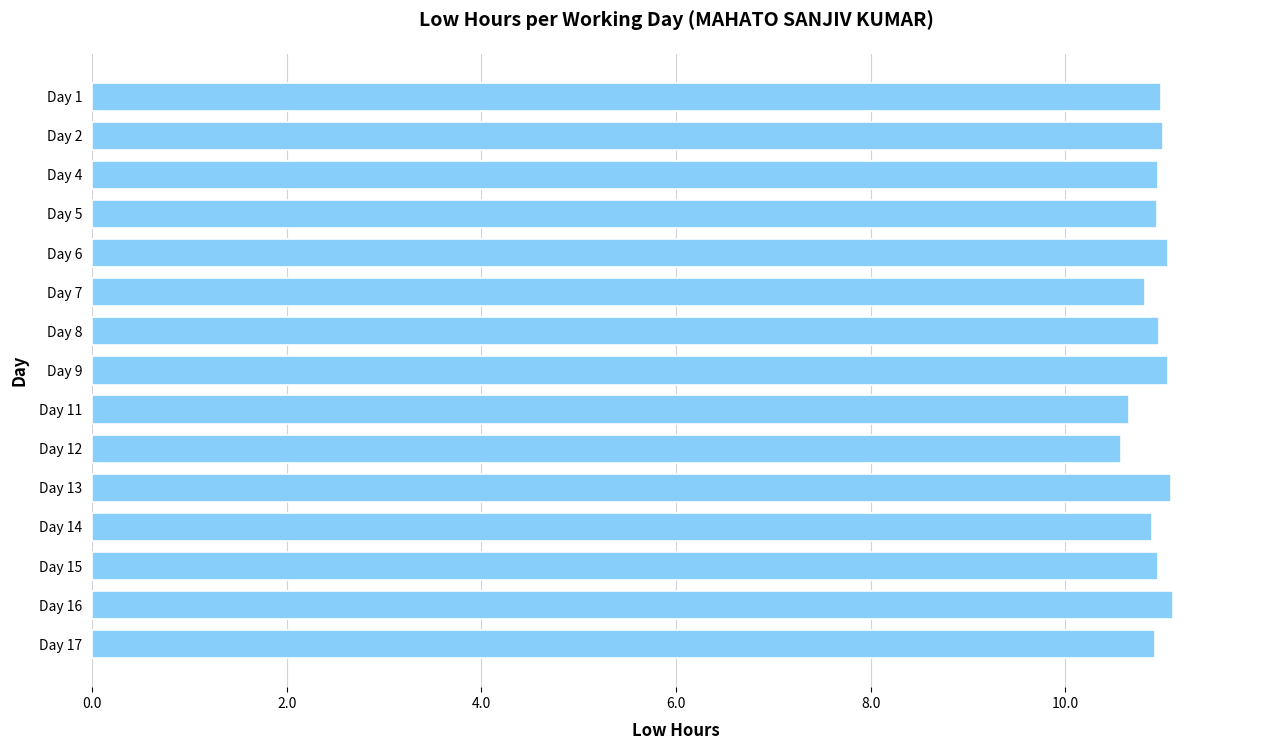

Between Day 13 and Day 7, which is larger?

Day 13